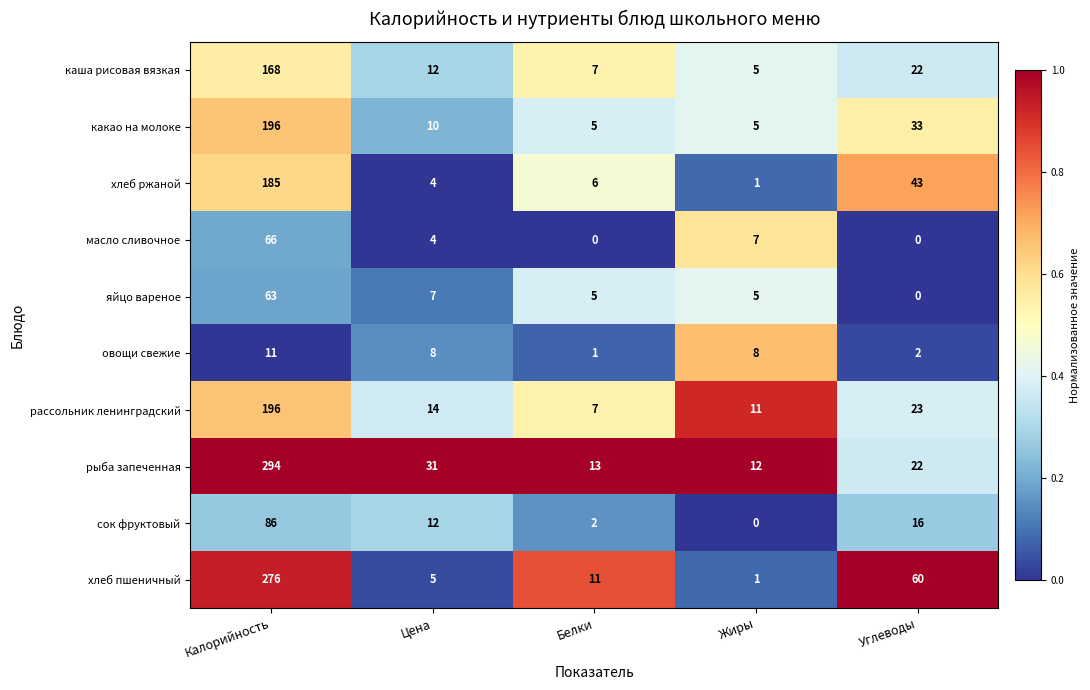

The value of рыба запеченная at Калорийность is 294. True or false?

True